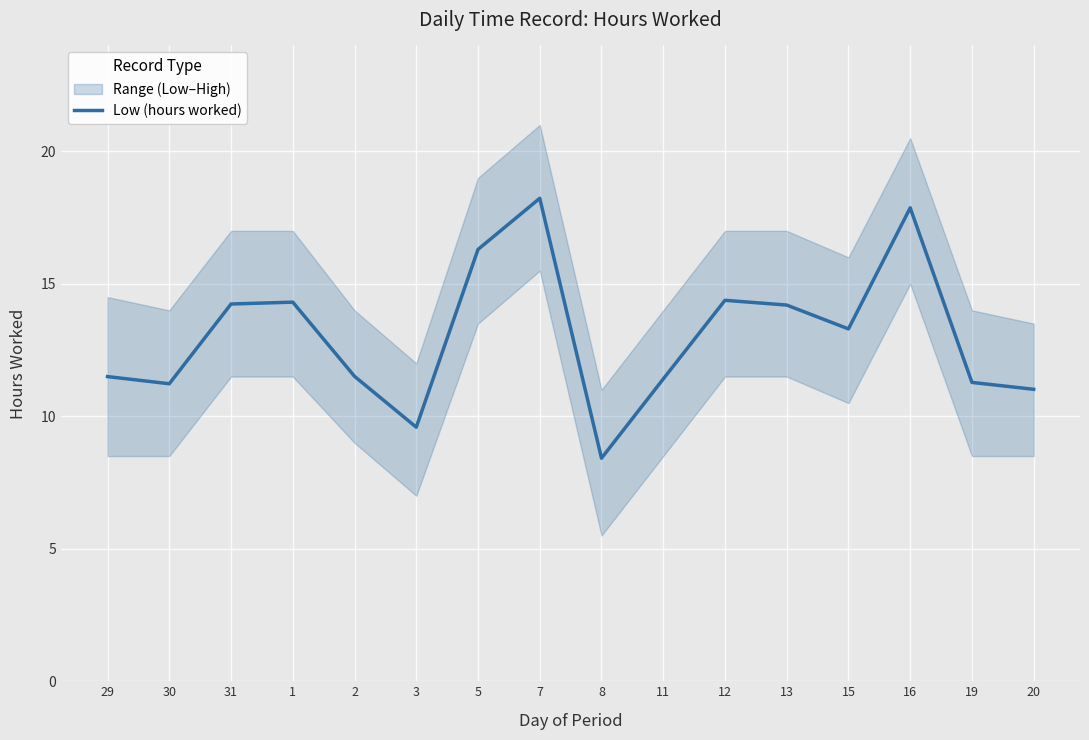

What is the label of the 8th point from the right?

8